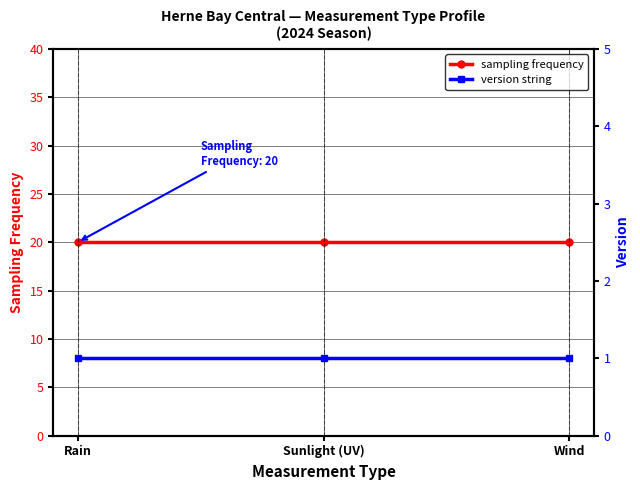

At which category is the sum across all series the highest?

Rain